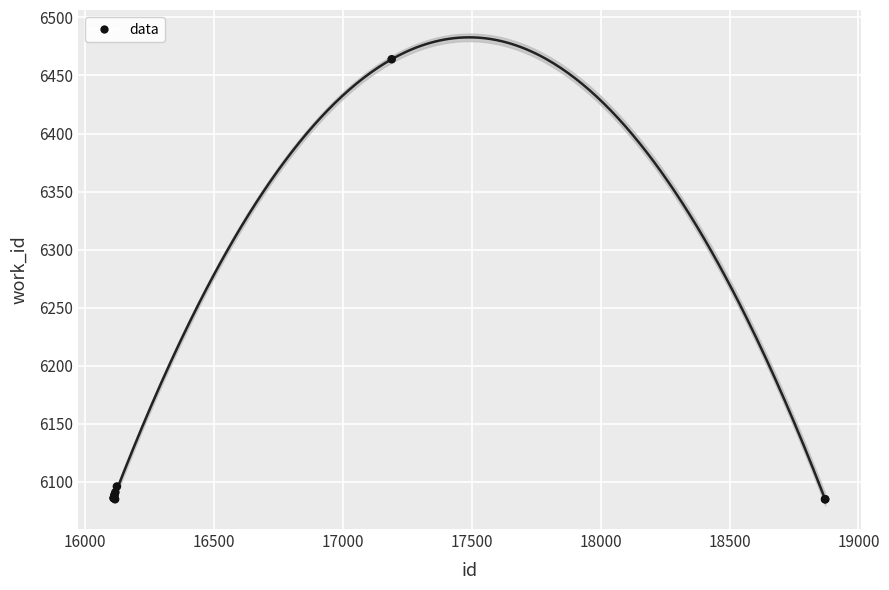

What Y value in the scatter plot is closest to 6274?

6096